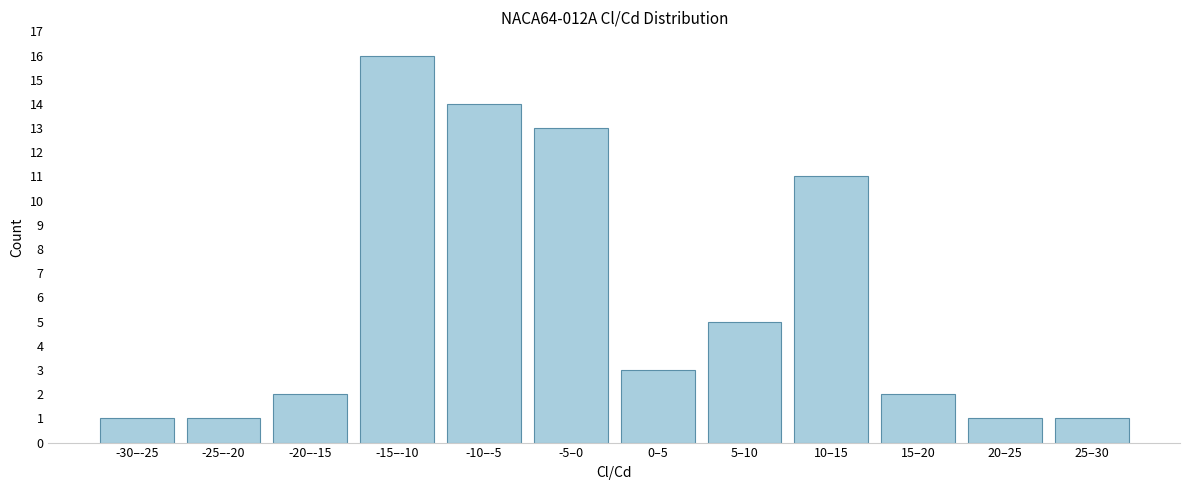

Reading left to right, transcribe all the data shown in this chart.

-30–-25=1	-25–-20=1	-20–-15=2	-15–-10=16	-10–-5=14	-5–0=13	0–5=3	5–10=5	10–15=11	15–20=2	20–25=1	25–30=1